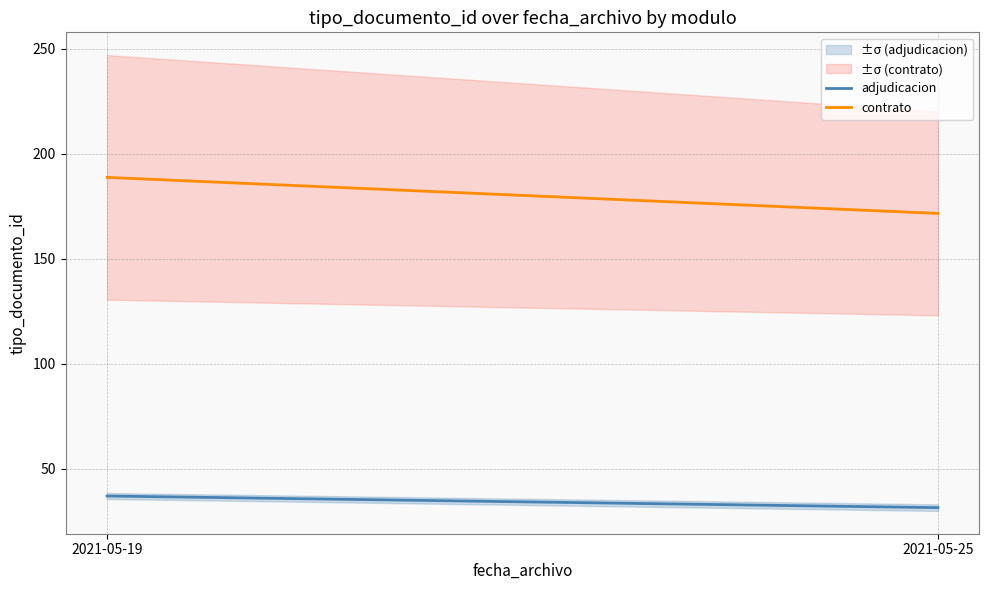

What is the sum of all adjudicacion values?

68.5